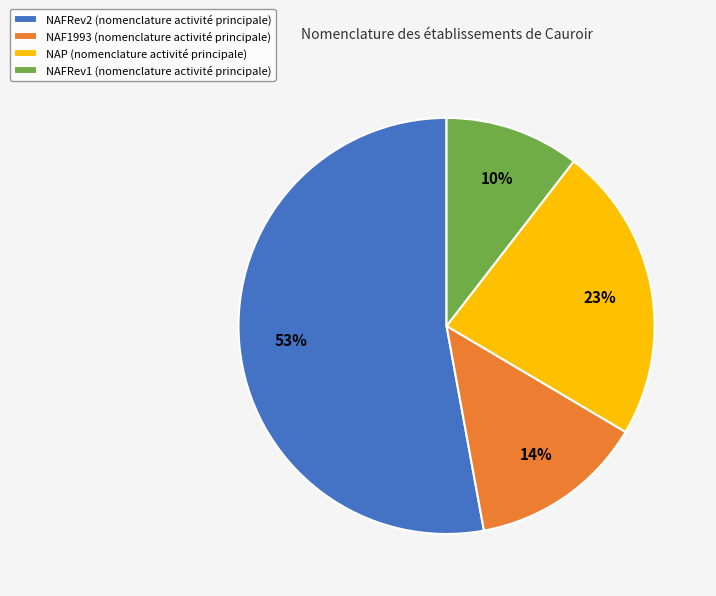

What percentage is the NAF1993 slice, to the nearest percent?

14%